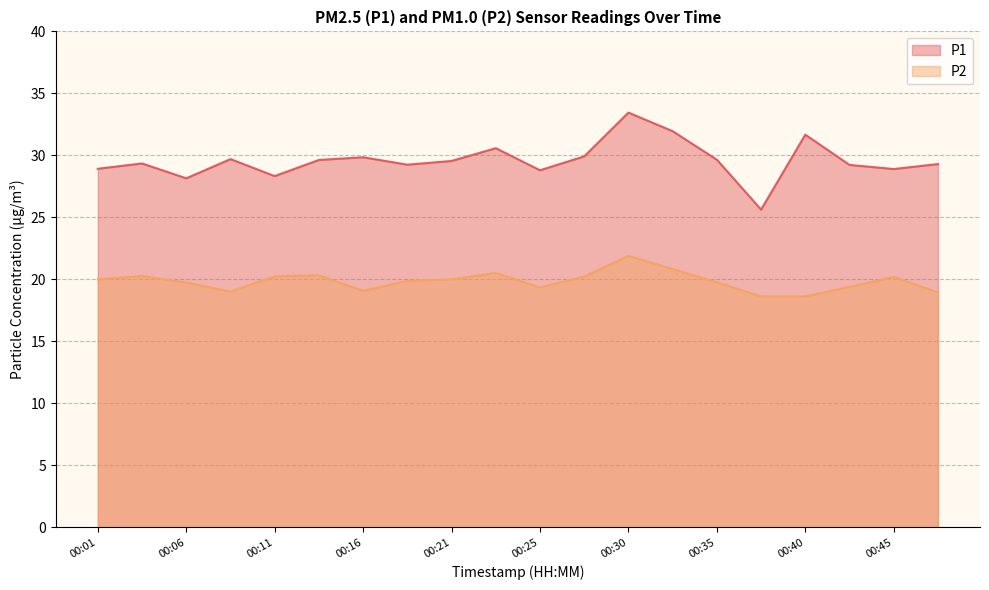

What is the total value across all series at 00:16?

48.9